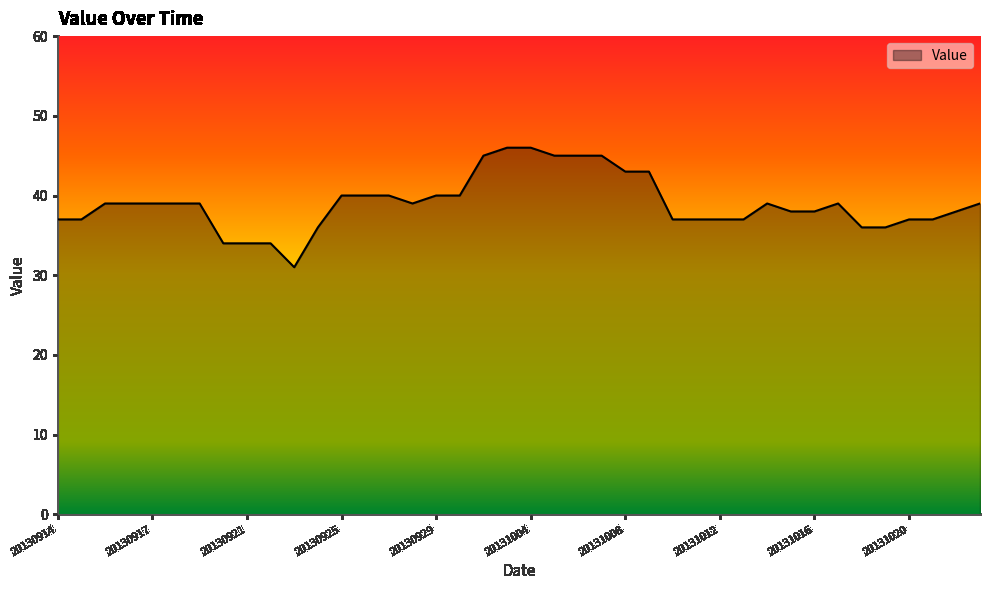

What is the maximum value shown in the chart?

46